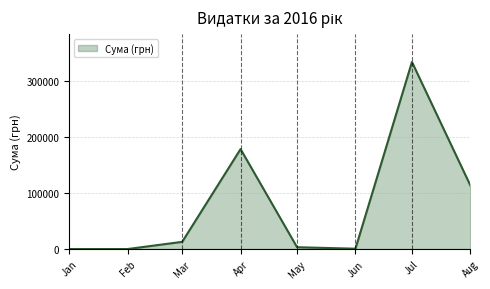

Between May and Jul, which is larger?

Jul